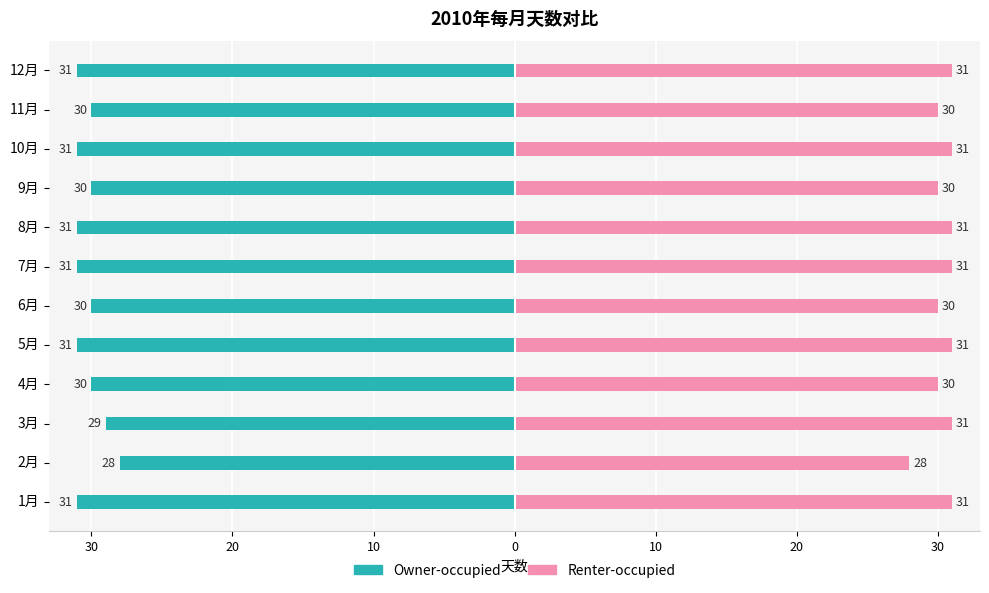

The value of Renter-occupied at 1月 is 11. True or false?

False